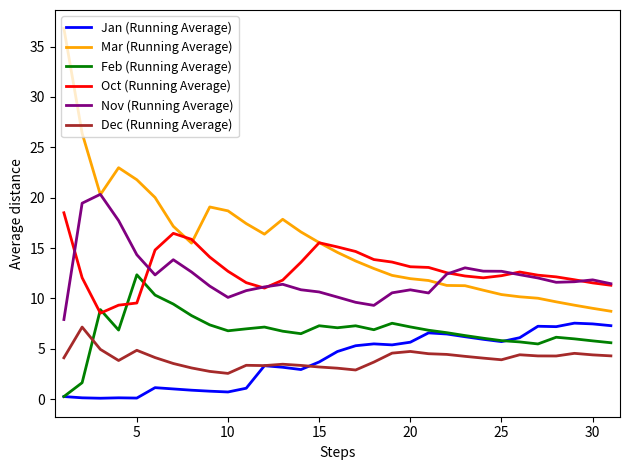

Which series has the largest total across all categories?

Mar (Running Average)